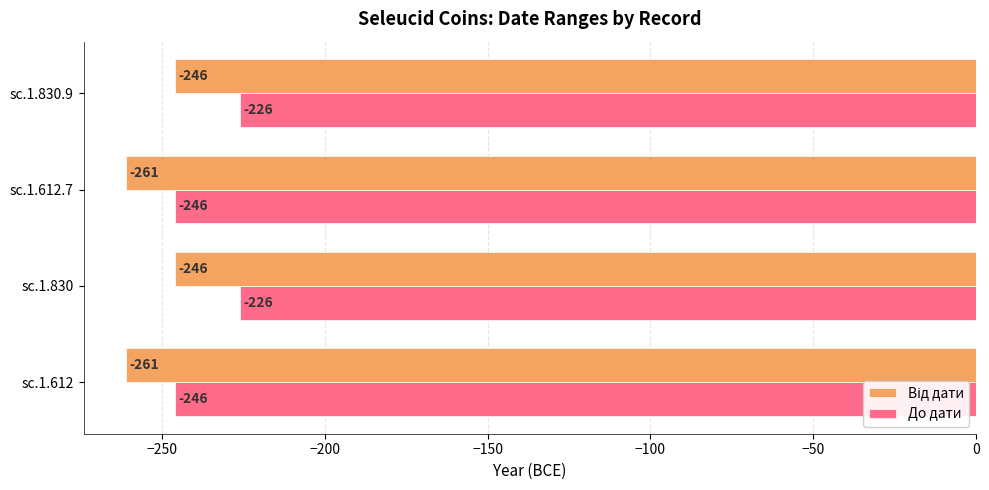

What is the average value of the До дати series?

-236